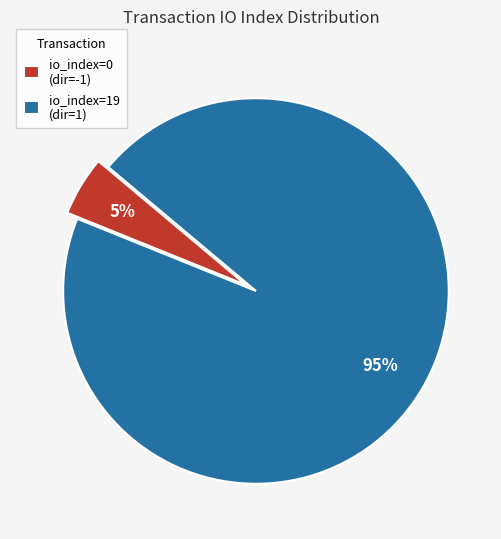

What is the largest slice in the pie chart?

io_index=19 (dir=1)